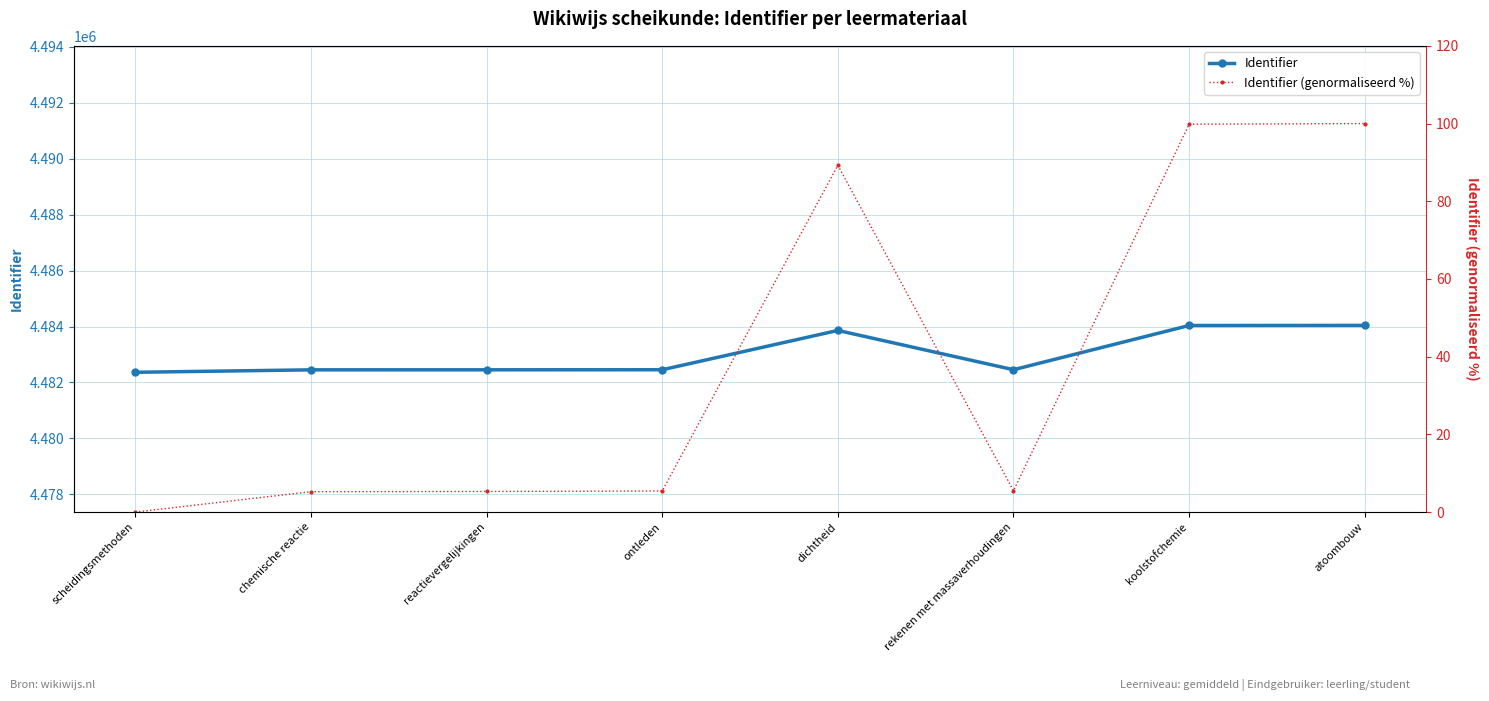

Reading left to right, list all the values displayed in this chart.

Identifier: 4482363.0	4482451.0	4482452.0	4482454.0	4483860.0	4482455.0	4484037.0	4484040.0
Identifier (genormaliseerd %): 0.0	5.2	5.3	5.4	89.3	5.5	99.8	100.0